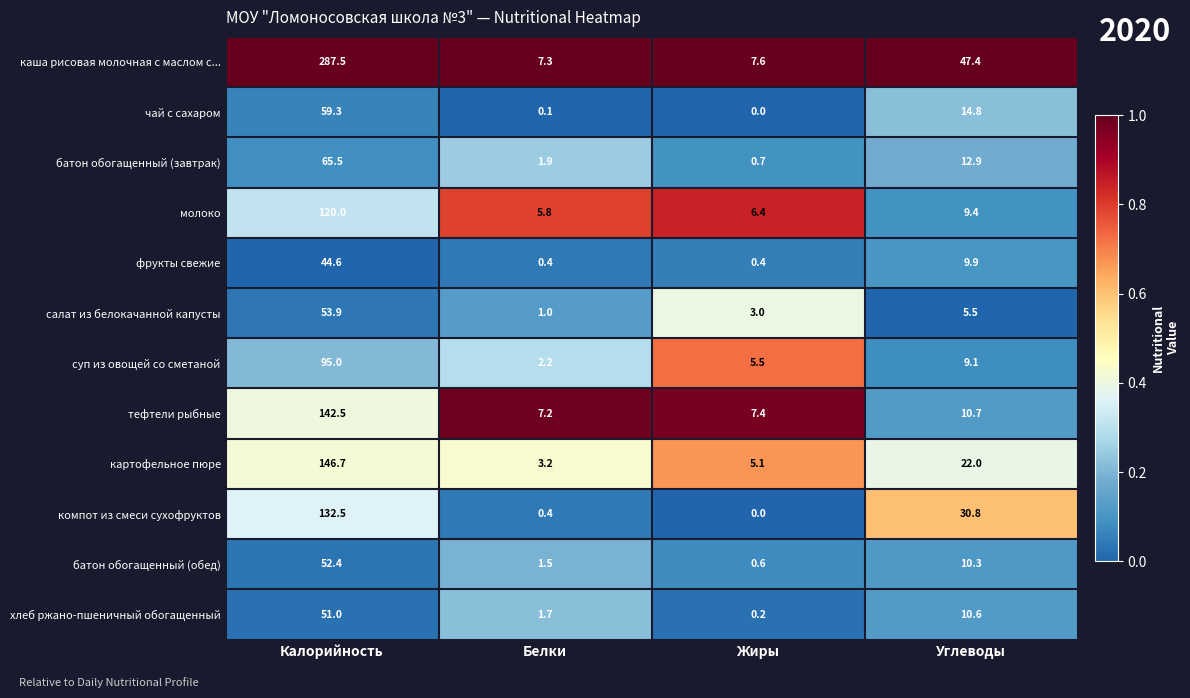

At which category is the sum across all series the highest?

Калорийность